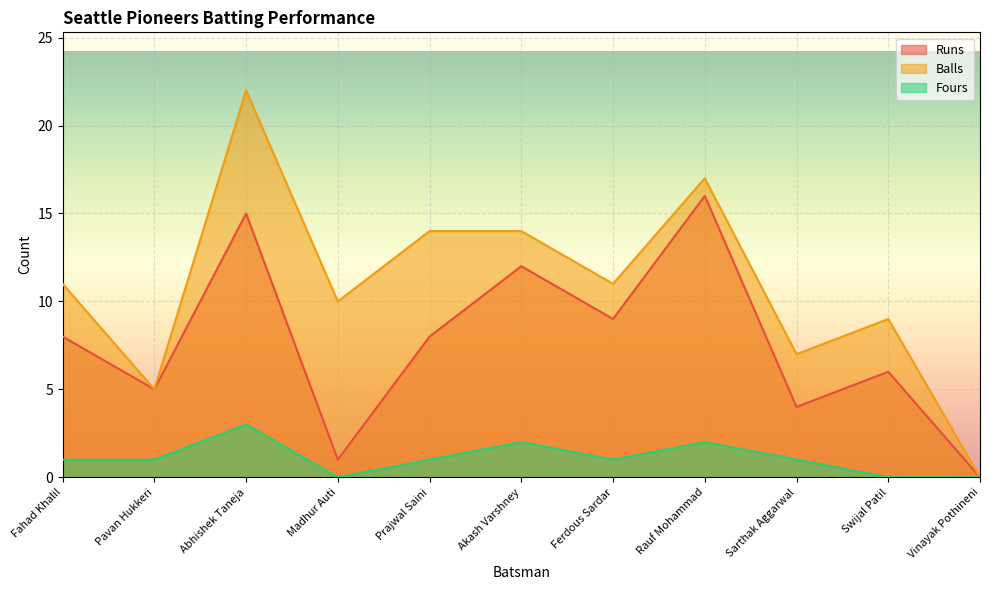

List the series in order of their overall mean, lowest first.

Fours, Runs, Balls